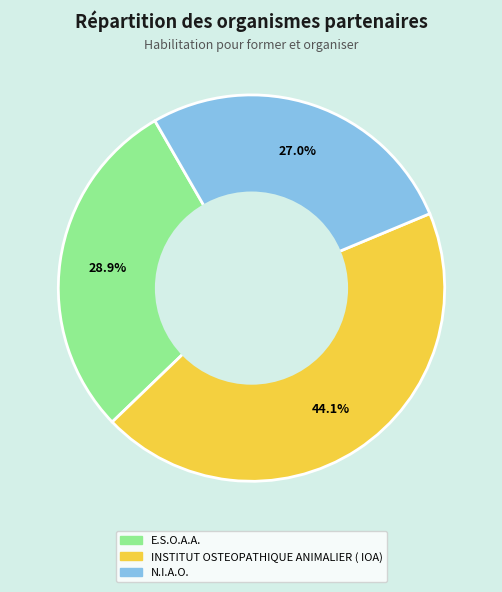

How many segments does this pie chart have?

3